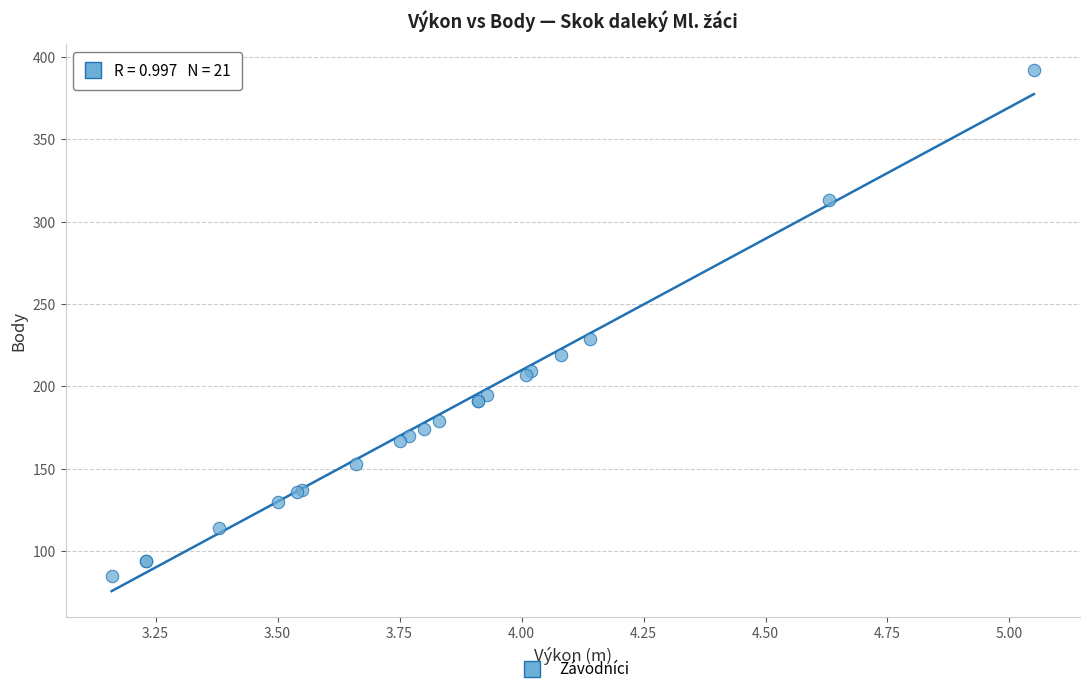

What Y value in the scatter plot is closest to 238?

229